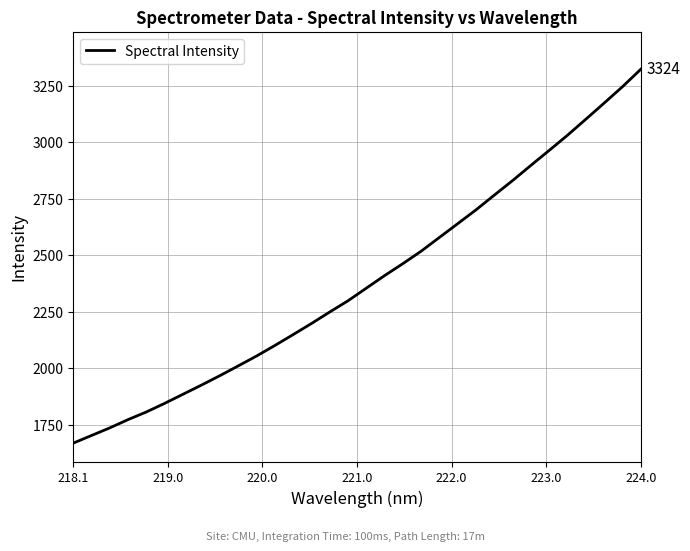

What is the maximum value shown in the chart?

3323.5